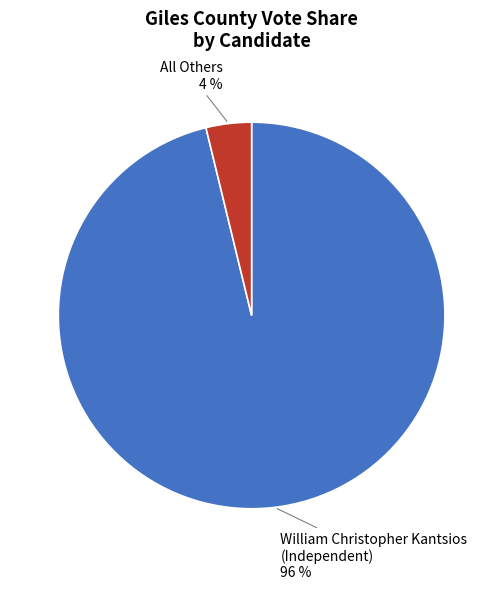

To the nearest percent, what is the difference between the largest and smallest slice percentages?

92%